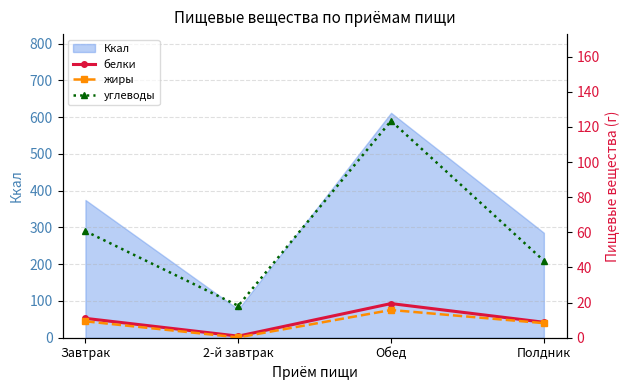

True or false: углеводы and белки cross at least once.

False